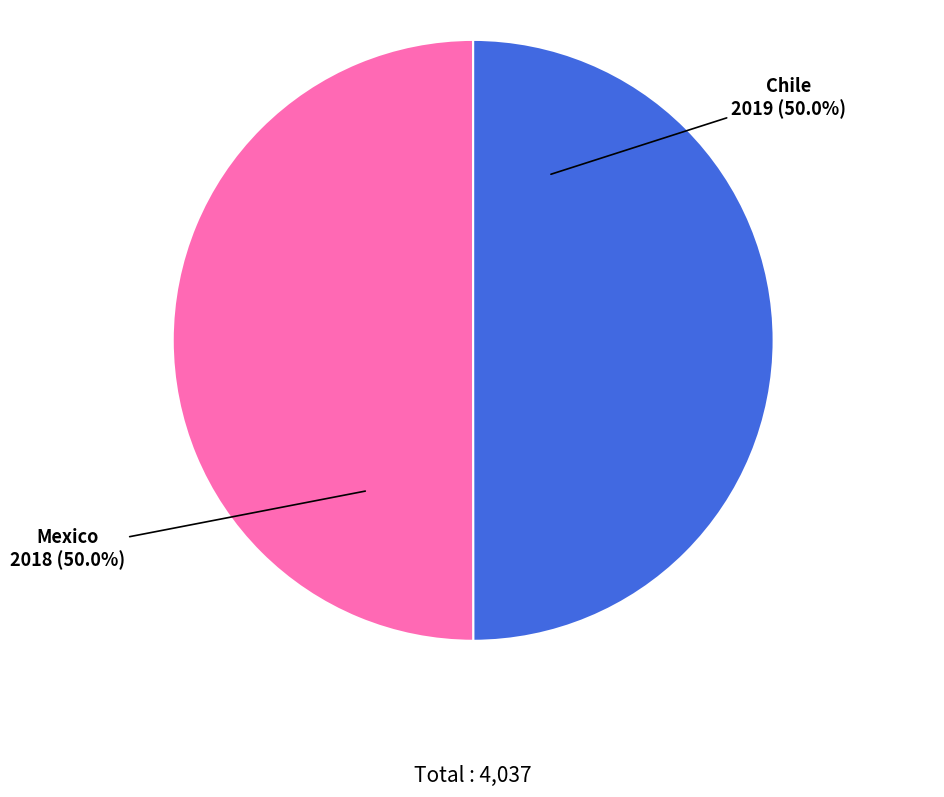

To the nearest percent, what portion does Mexico represent?

50%